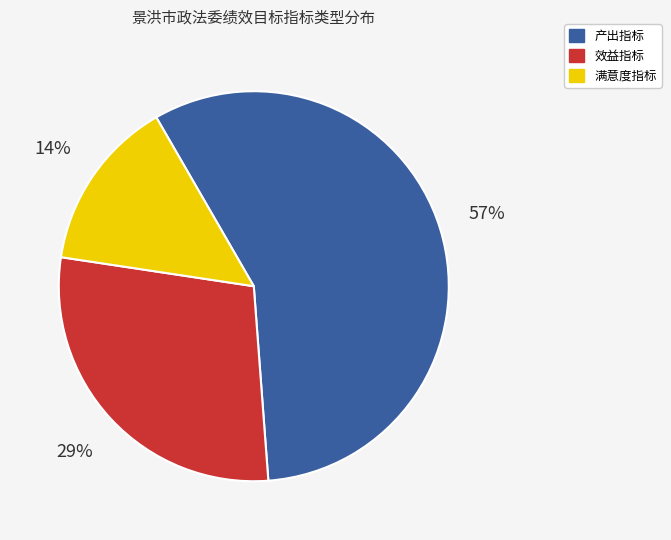

To the nearest percent, what portion does 效益指标 represent?

29%